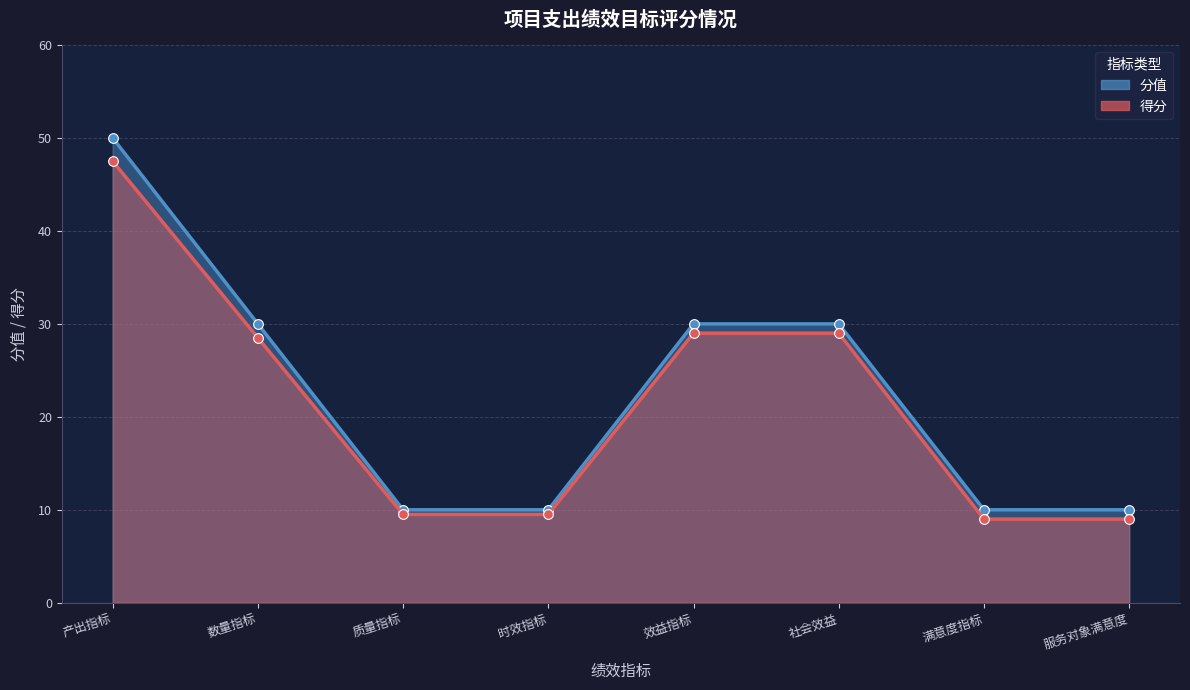

The value of 得分 at 产出指标 is 75.3. True or false?

False